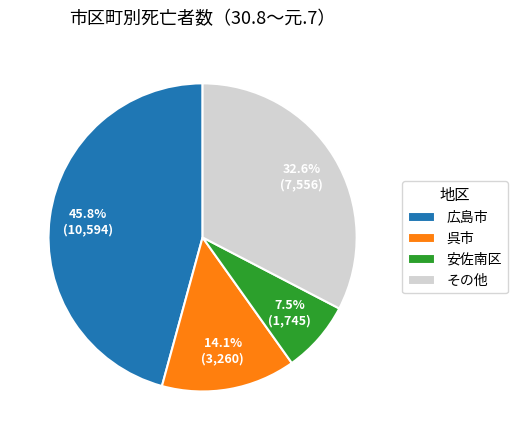

Do 安佐南区 and 呉市 together represent more than half of the pie?

No